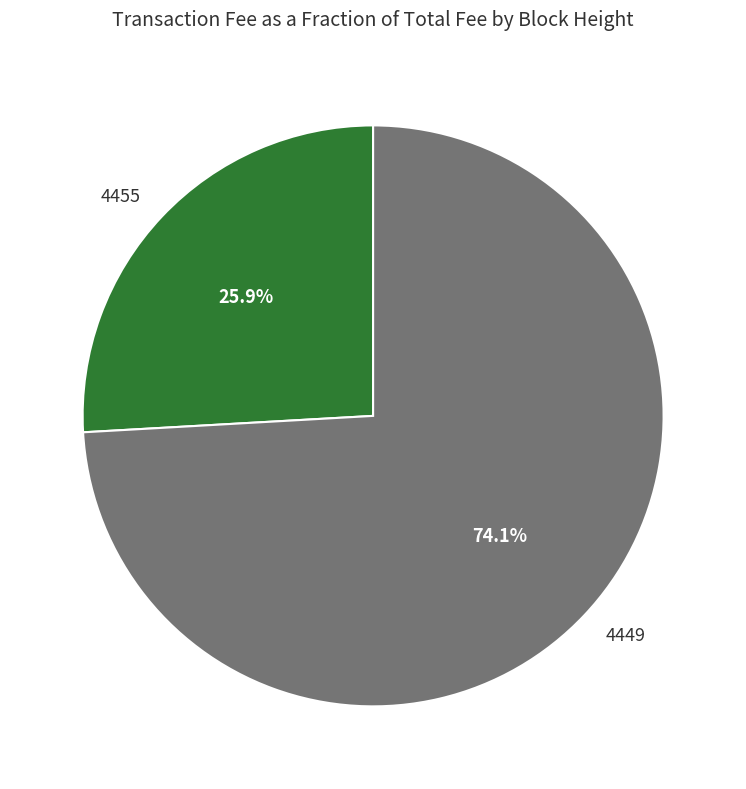

Is 4449 the majority of the pie?

Yes